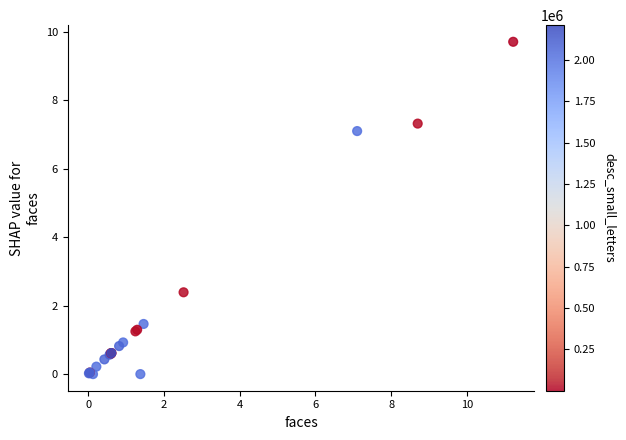

What Y value in the scatter plot is closest to 4?

2.4